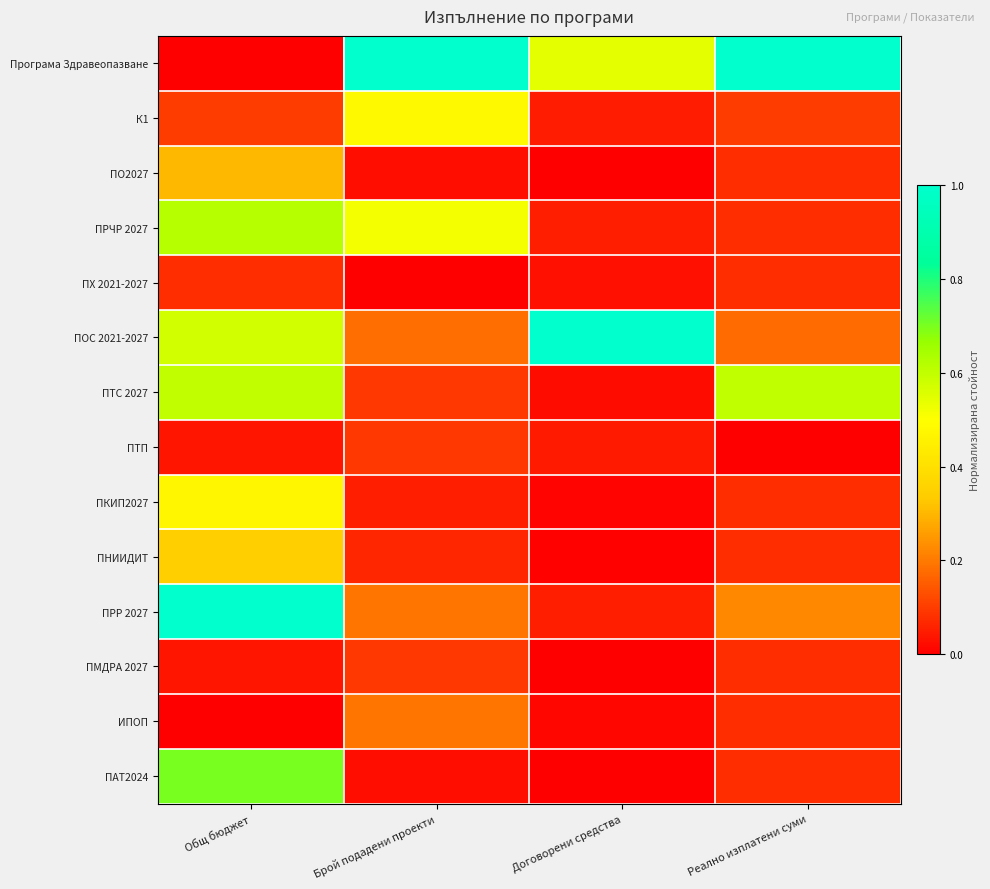

What is the difference between the highest and lowest values at Общ бюджет?

1.0